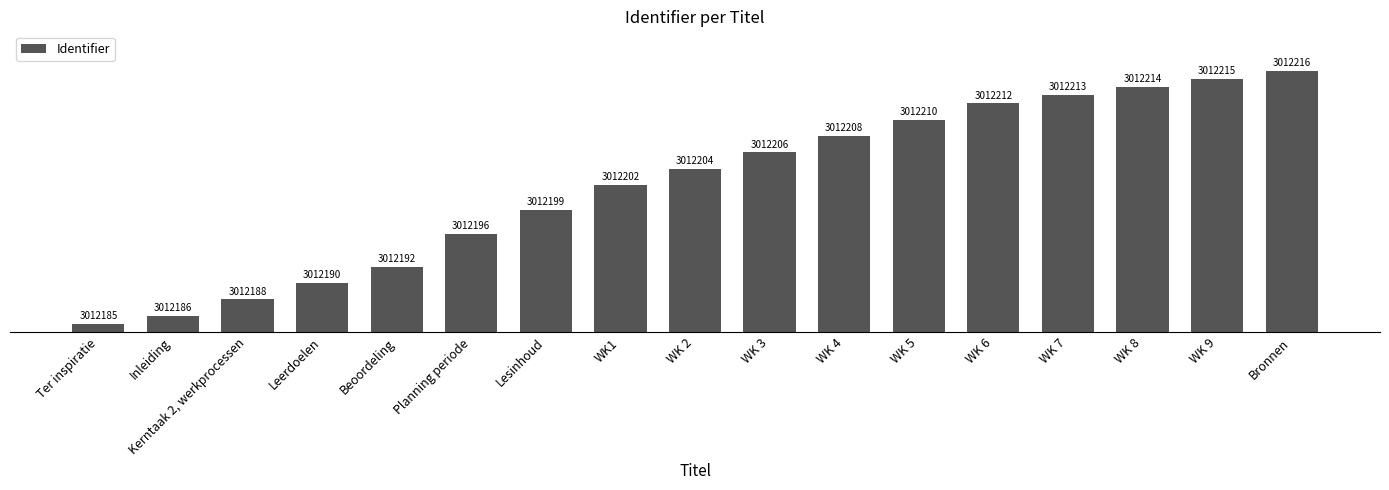

What is the difference between the values at WK 3 and Kerntaak 2, werkprocessen?

18